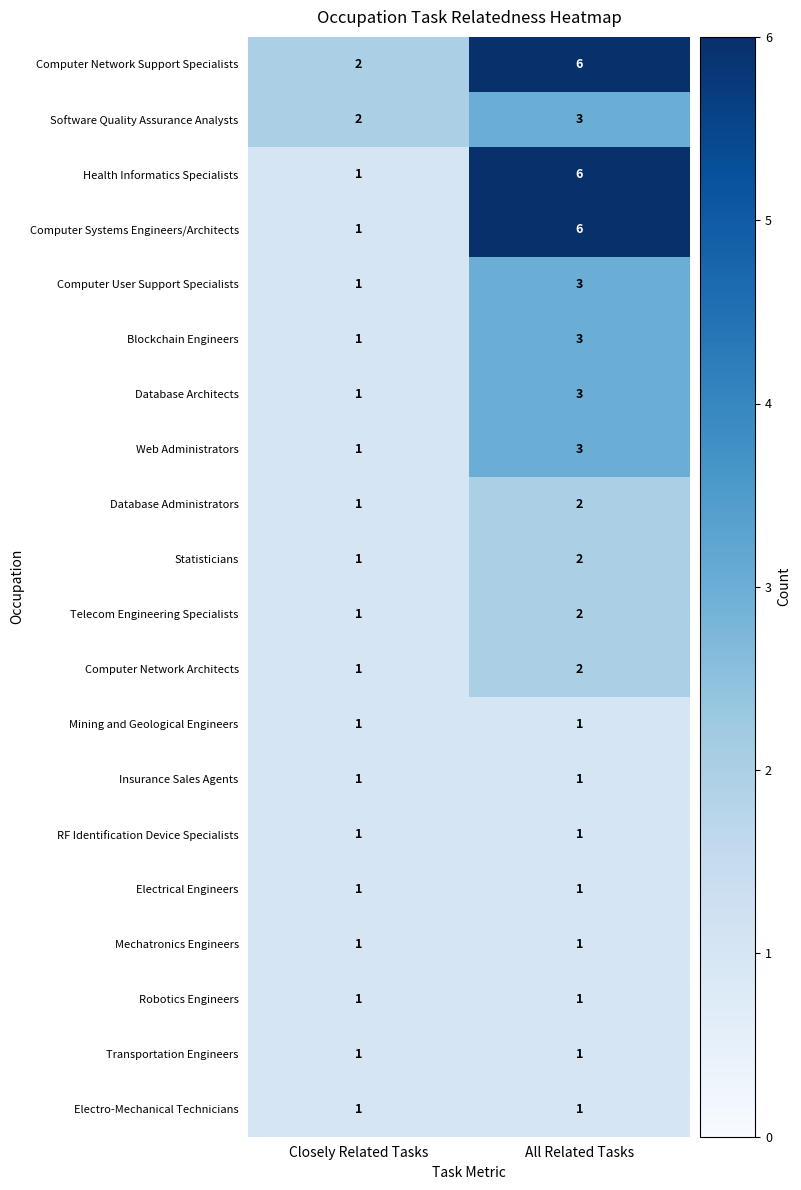

Where is Health Informatics Specialists nearest to the value 3?

Closely Related Tasks